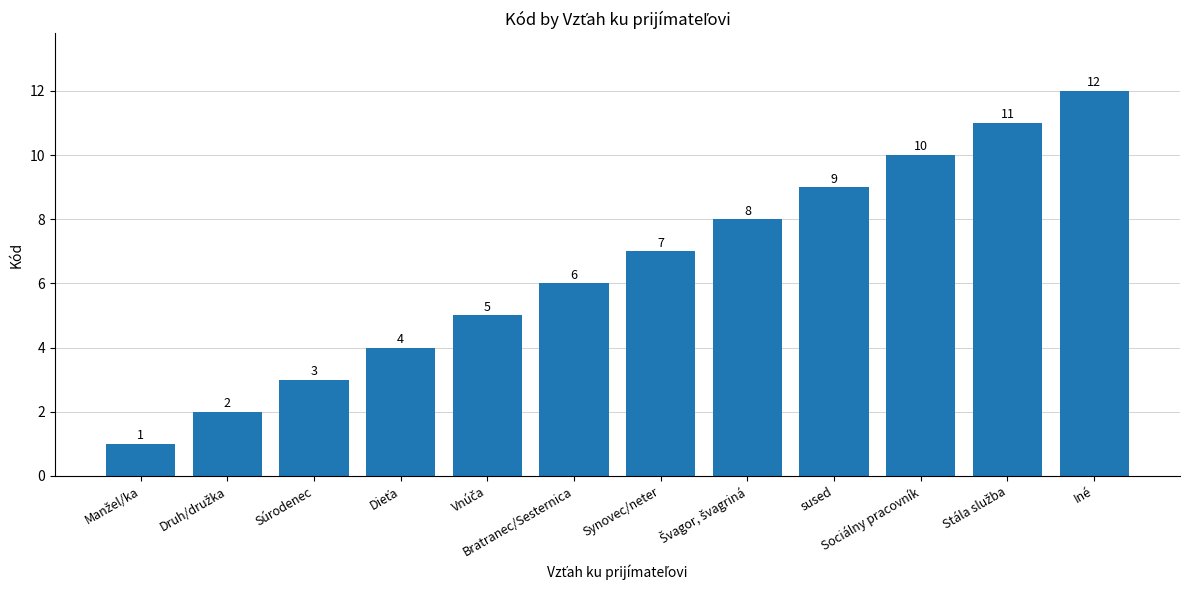

What is the greatest value displayed?

12